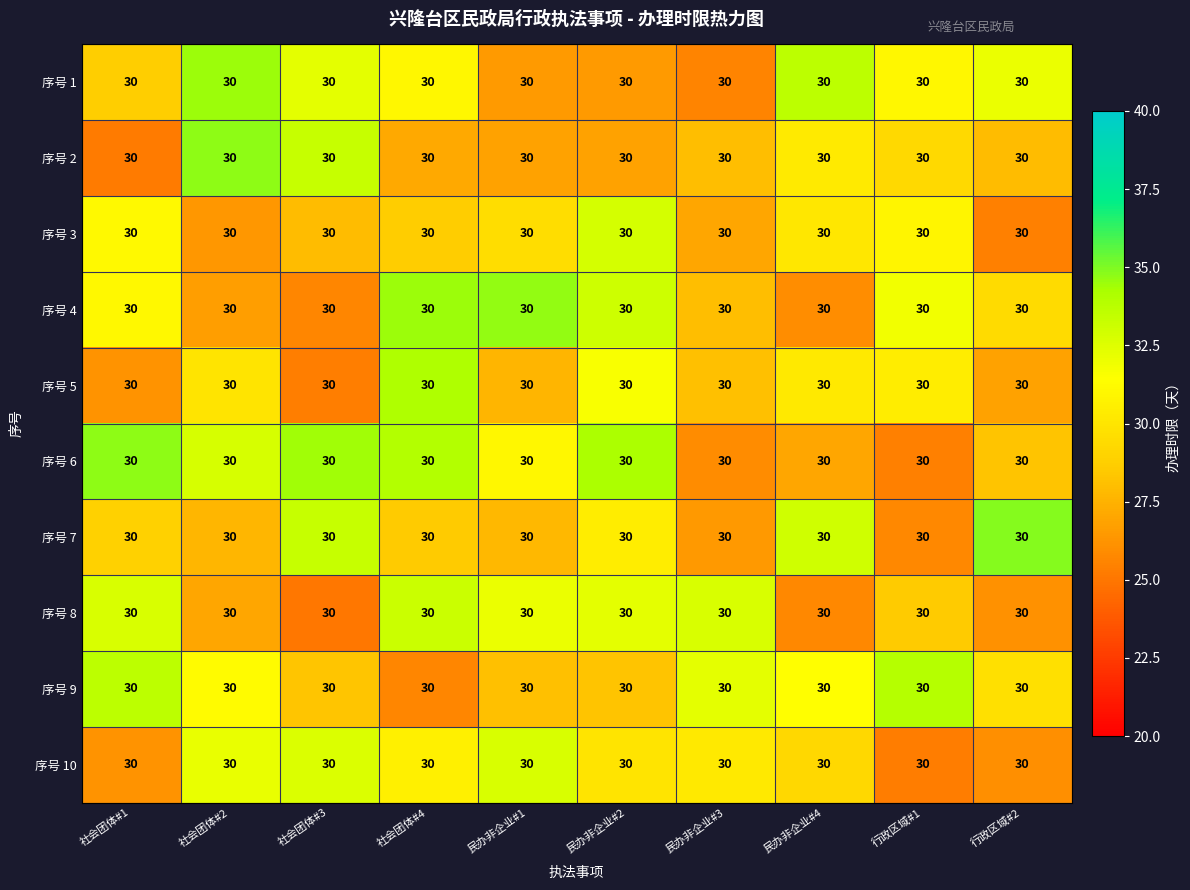

At which category does the chart reach its minimum across all series?

社会团体#3